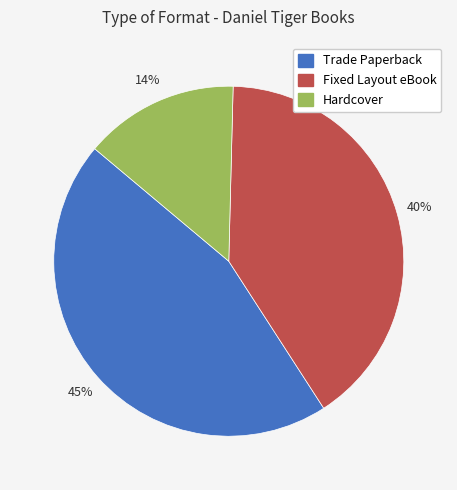

Do Fixed Layout eBook and Hardcover together represent more than half of the pie?

Yes